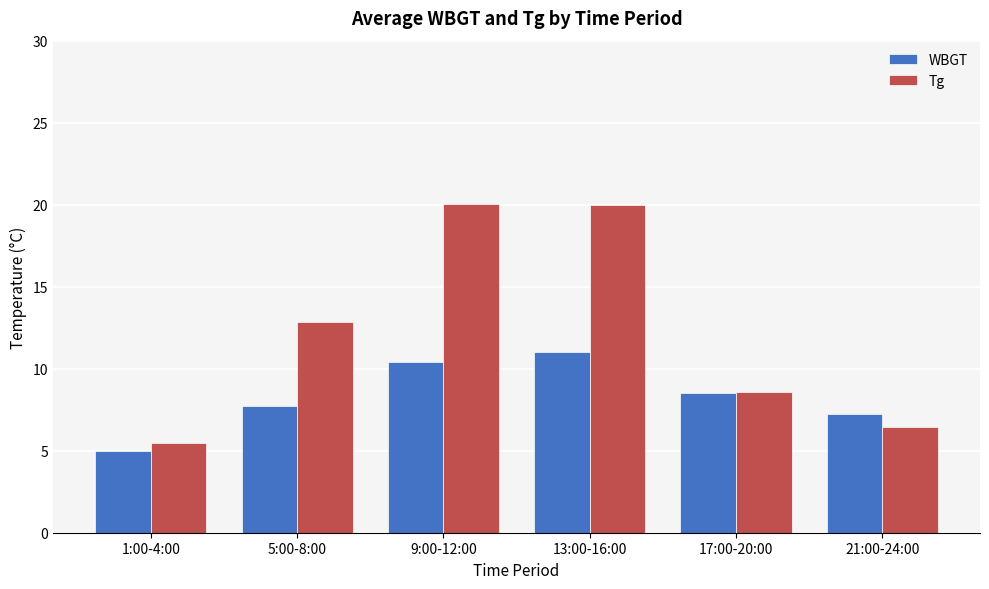

List the series in order of their peak value, lowest first.

WBGT, Tg